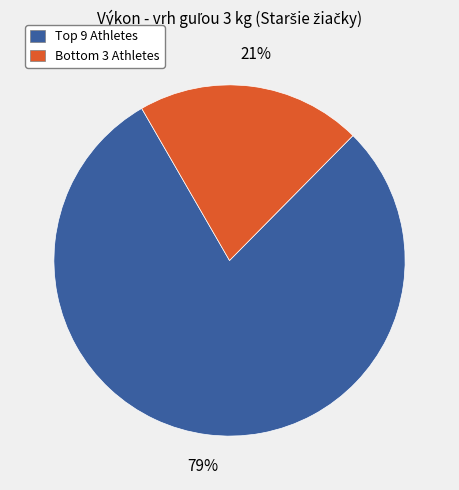

What is the smallest slice in the pie chart?

Bottom 3 Athletes